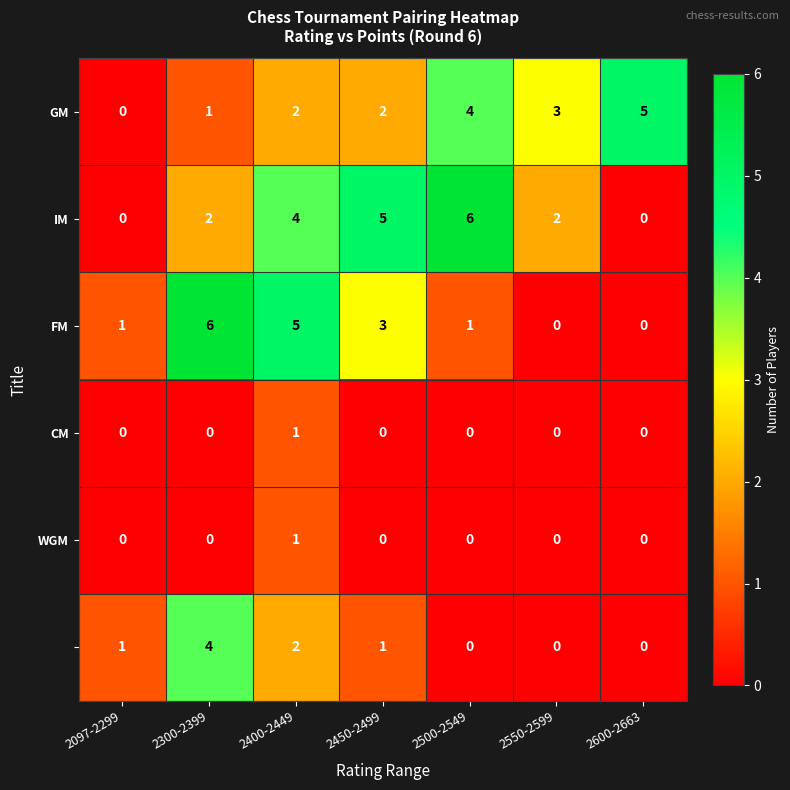

What is the total value across all series at 2600-2663?

5